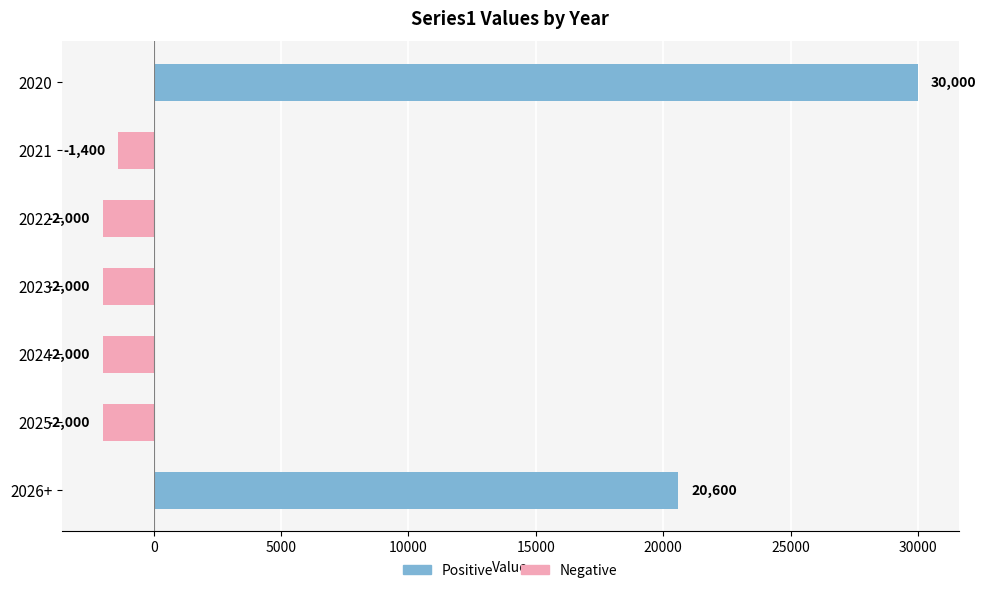

Are the bars grouped side by side (vs. stacked)?

No